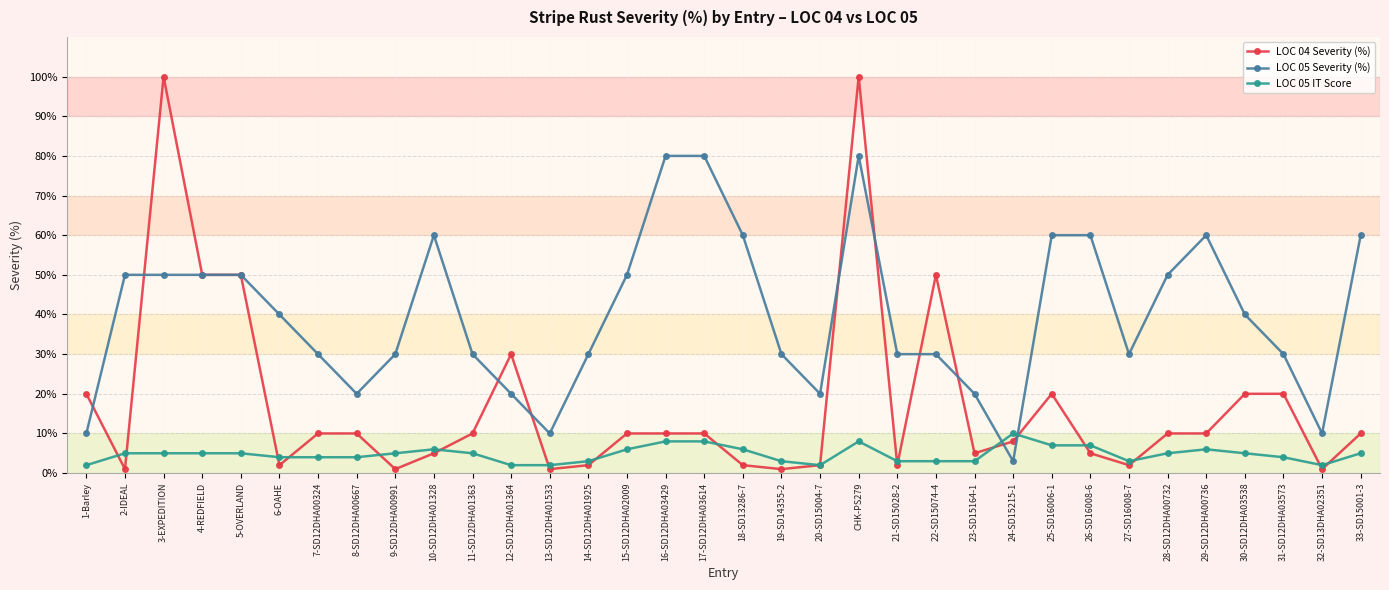

What is the average value of the LOC 05 IT Score series?

5